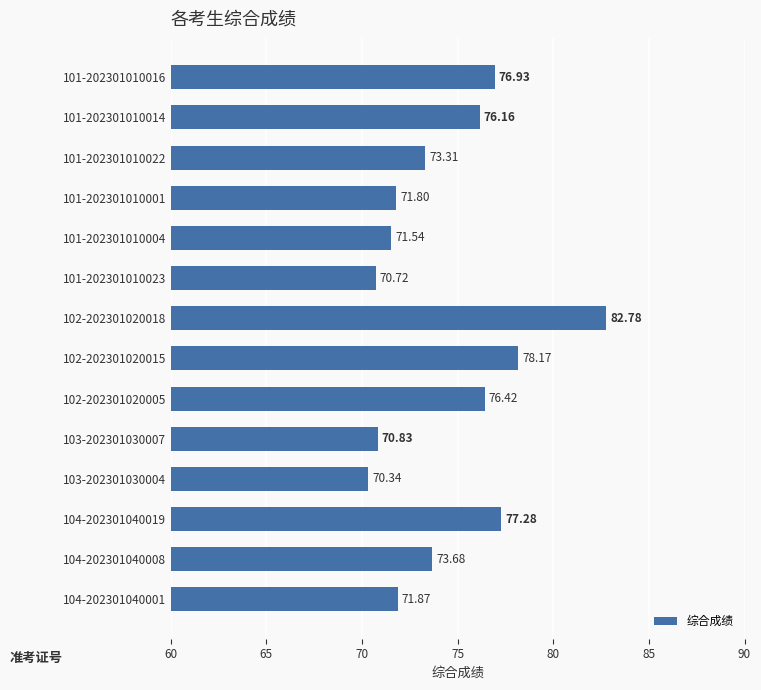

What is the ratio of the value at 101-202301010022 to the value at 102-202301020005?

1.0